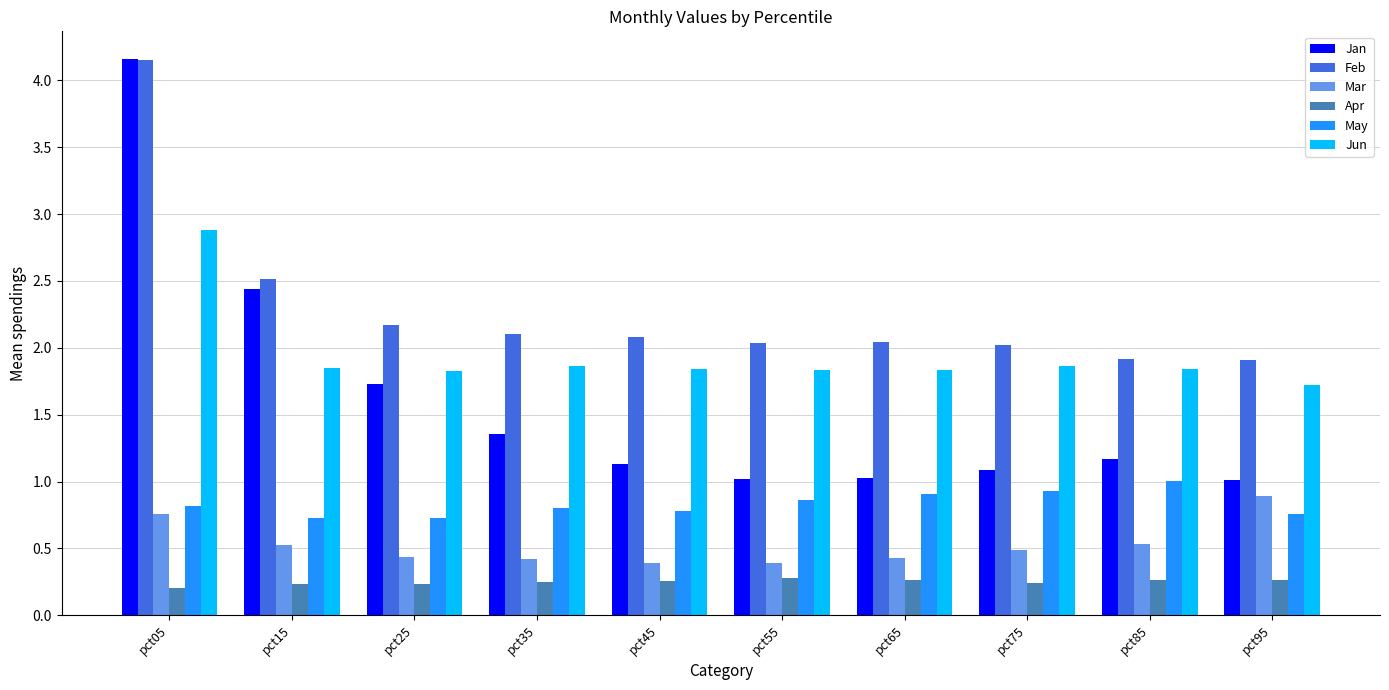

How many groups of bars are there?

10